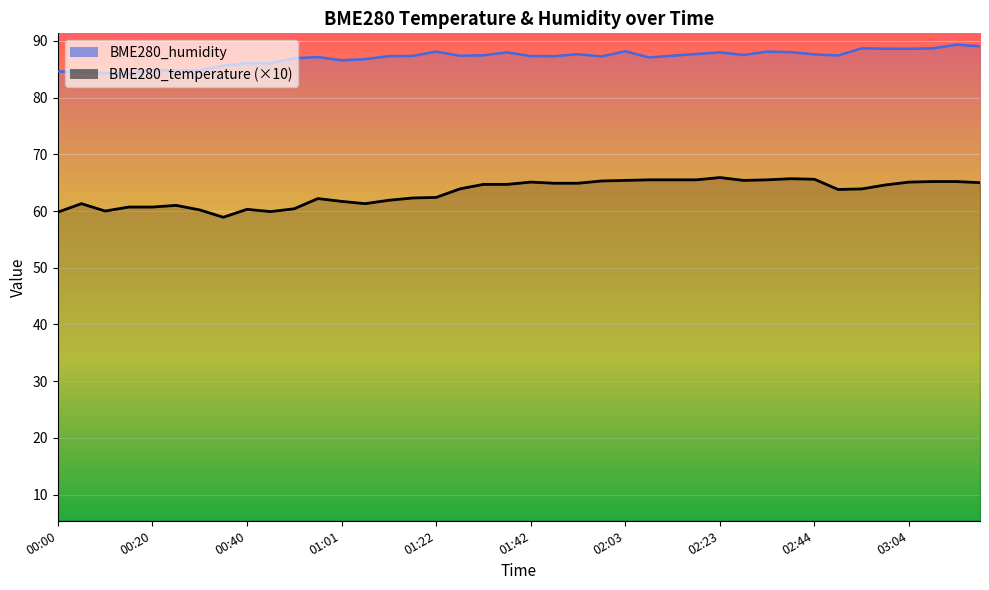

Reading left to right, transcribe all the data shown in this chart.

BME280_temperature: 00:00=59.8	00:05=61.3	00:10=60.0	00:15=60.7	00:20=60.7	00:25=61.0	00:30=60.2	00:35=58.9	00:40=60.3	00:45=59.9	00:51=60.4	00:56=62.2	01:01=61.7	01:06=61.3	01:11=61.9	01:16=62.3	01:22=62.4	01:27=63.9	01:32=64.7	01:37=64.7	01:42=65.1	01:47=64.9	01:52=64.9	01:58=65.3	02:03=65.4	02:08=65.5	02:13=65.5	02:18=65.5	02:23=65.9	02:29=65.4	02:34=65.5	02:39=65.7	02:44=65.6	02:49=63.8	02:54=63.9	02:59=64.6	03:04=65.1	03:09=65.2	03:14=65.2	03:19=65.0
BME280_humidity: 00:00=84.6	00:05=84.5	00:10=84.3	00:15=84.2	00:20=84.8	00:25=84.8	00:30=84.8	00:35=85.7	00:40=86.1	00:45=86.1	00:51=86.9	00:56=87.2	01:01=86.6	01:06=86.8	01:11=87.3	01:16=87.3	01:22=88.1	01:27=87.4	01:32=87.5	01:37=88.0	01:42=87.3	01:47=87.3	01:52=87.6	01:58=87.3	02:03=88.2	02:08=87.1	02:13=87.4	02:18=87.7	02:23=88.0	02:29=87.5	02:34=88.1	02:39=88.0	02:44=87.6	02:49=87.4	02:54=88.7	02:59=88.6	03:04=88.6	03:09=88.7	03:14=89.3	03:19=89.0